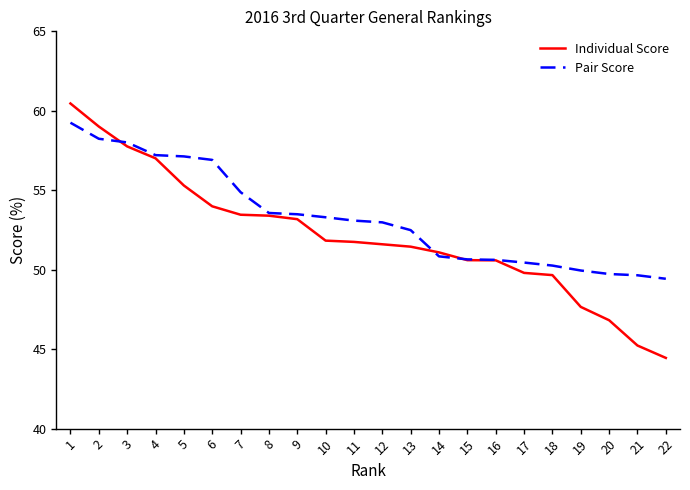

What is the difference between the maximum and minimum values in the Individual Score series?

16.0